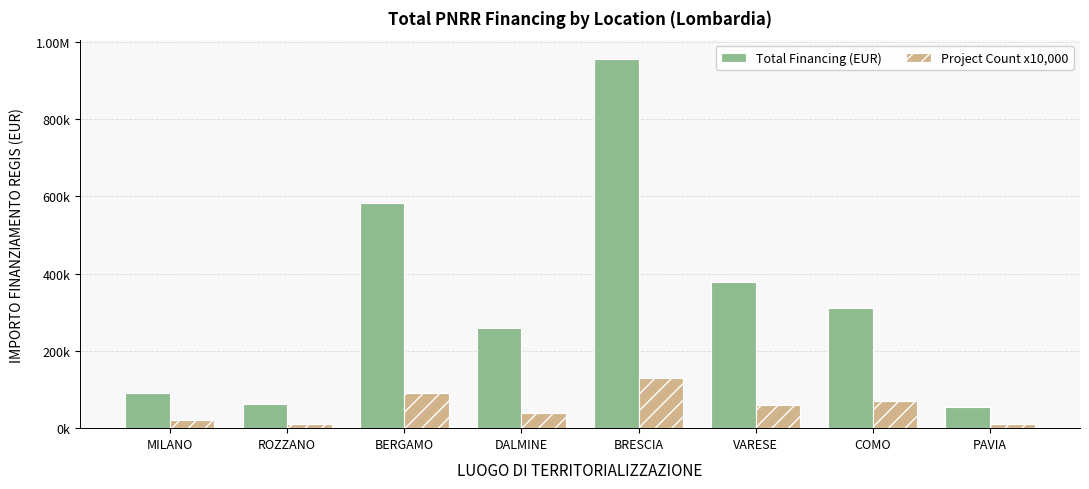

What are all the series names shown in the legend?

Total Financing (EUR), Project Count x10,000